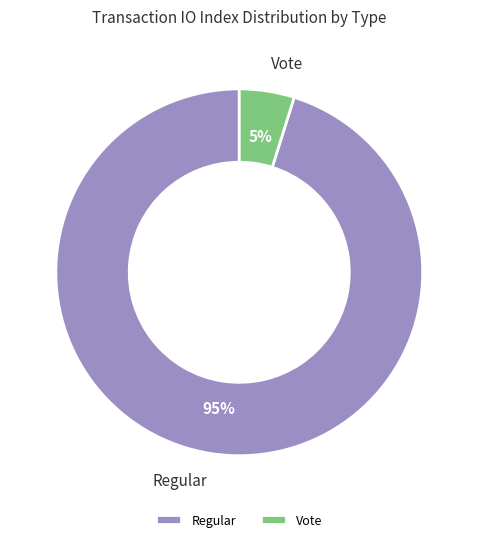

Is the sum of Vote and Regular greater than half?

Yes